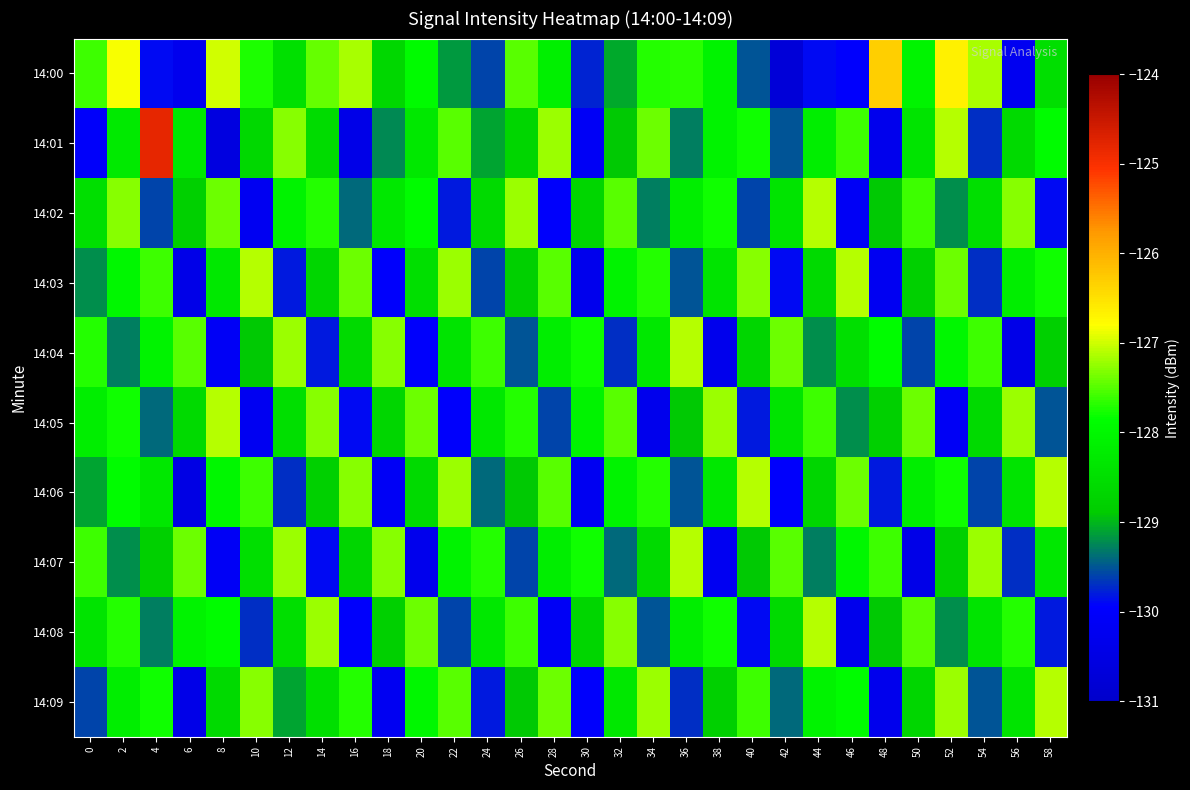

Rank the series by their maximum value, from lowest to highest.

14:02, 14:03, 14:04, 14:05, 14:06, 14:07, 14:08, 14:09, 14:00, 14:01